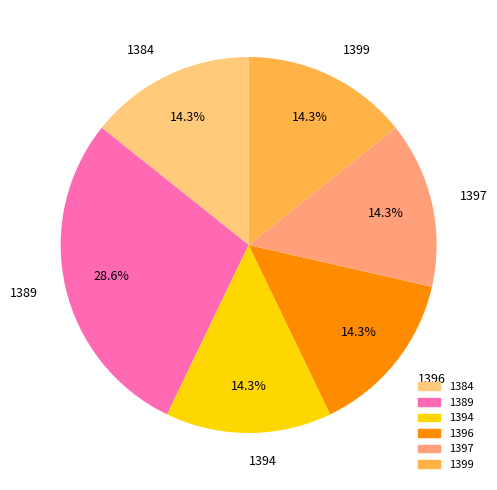

To the nearest percent, what portion does 1394 represent?

14%